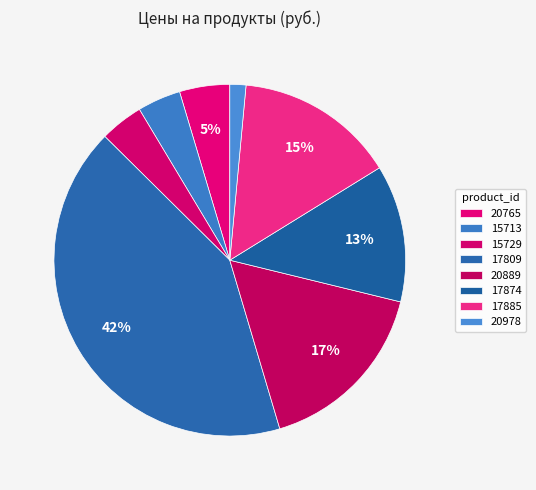

To the nearest percent, what portion does 20889 represent?

17%